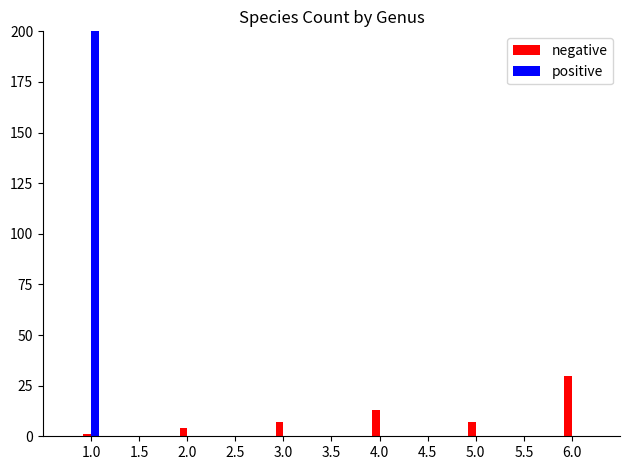

Count the number of categories in the chart.

6